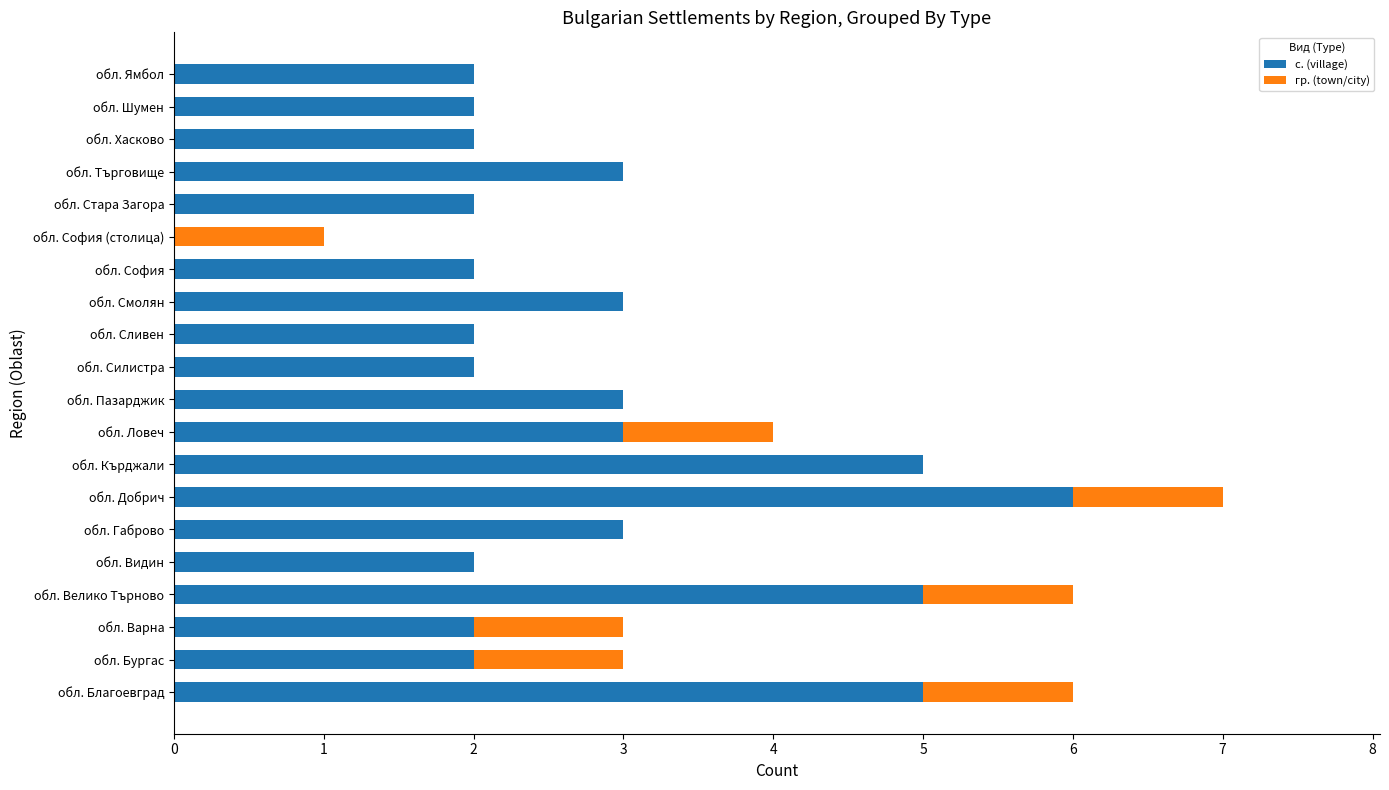

What is the total value across all series at обл. Велико Търново?

6